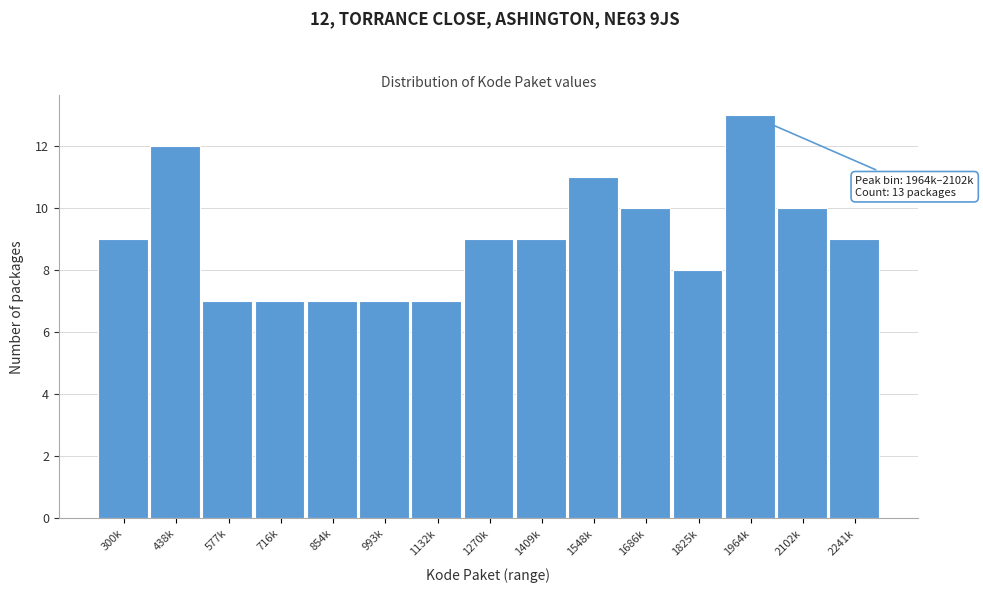

Reading left to right, what are all the values shown in this chart?

9	12	7	7	7	7	7	9	9	11	10	8	13	10	9